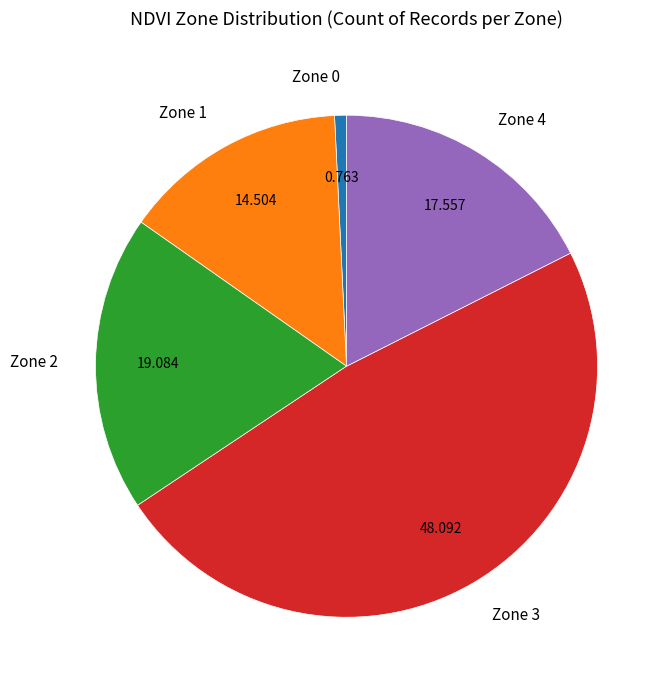

How many slices are in this pie chart?

5